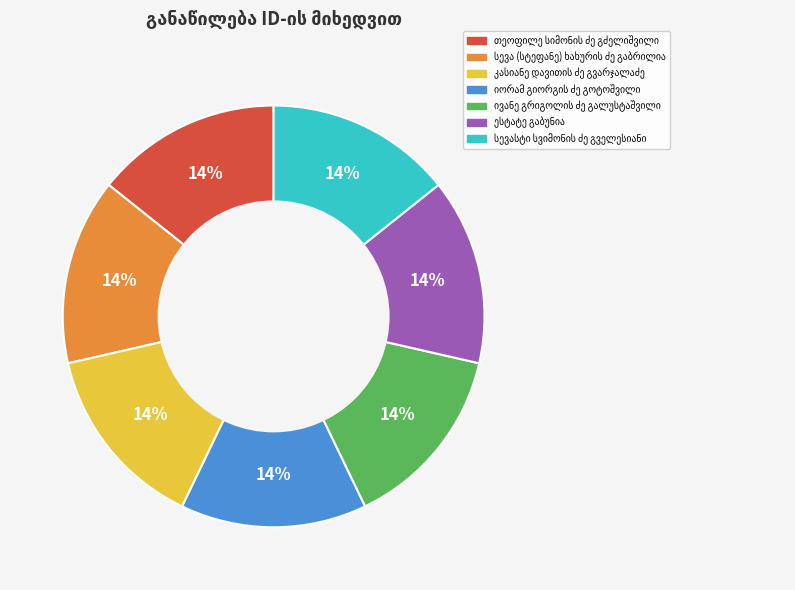

To the nearest percent, what is the average slice percentage?

14%